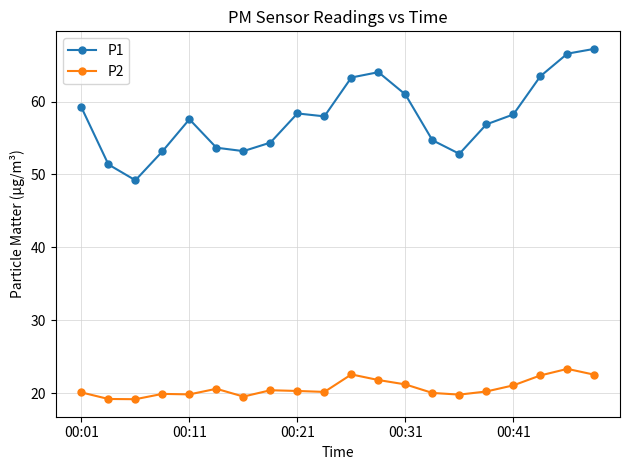

Rank the series by their average value, from highest to lowest.

P1, P2